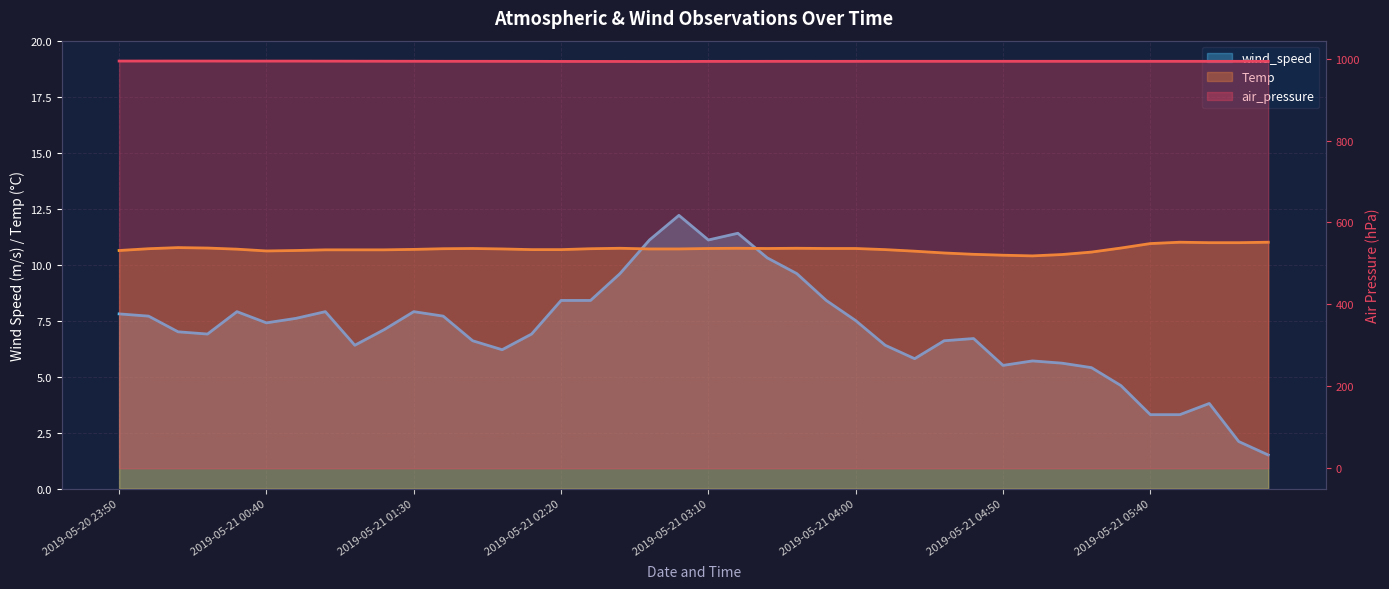

At how many categories does at least one series exceed 227?

40